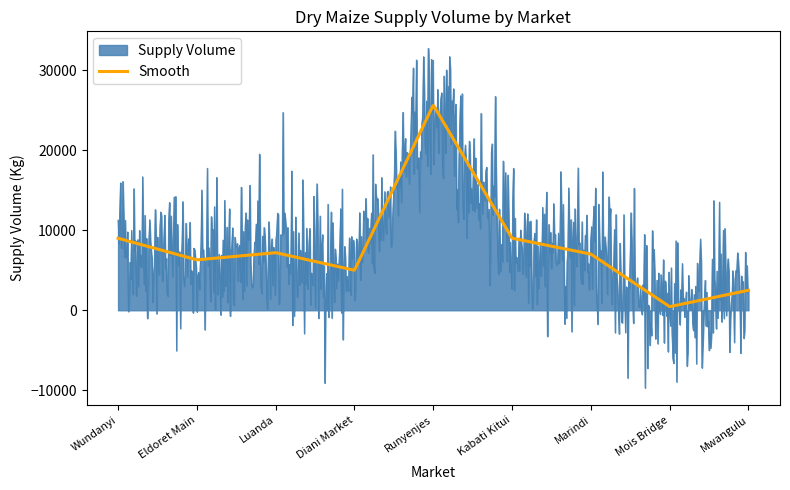

Which series has the largest range (max minus min)?

Supply Volume